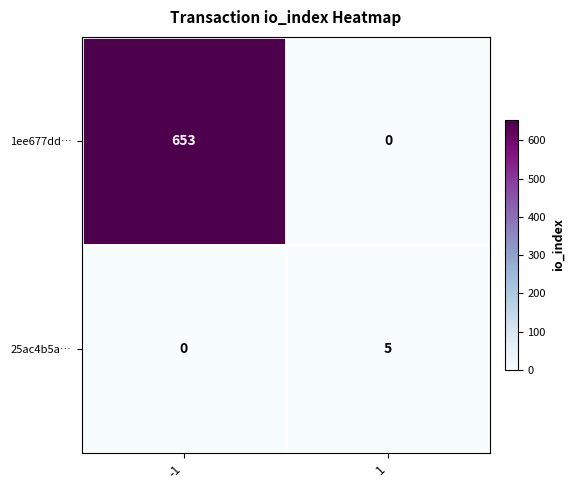

What is the greatest value displayed?

653